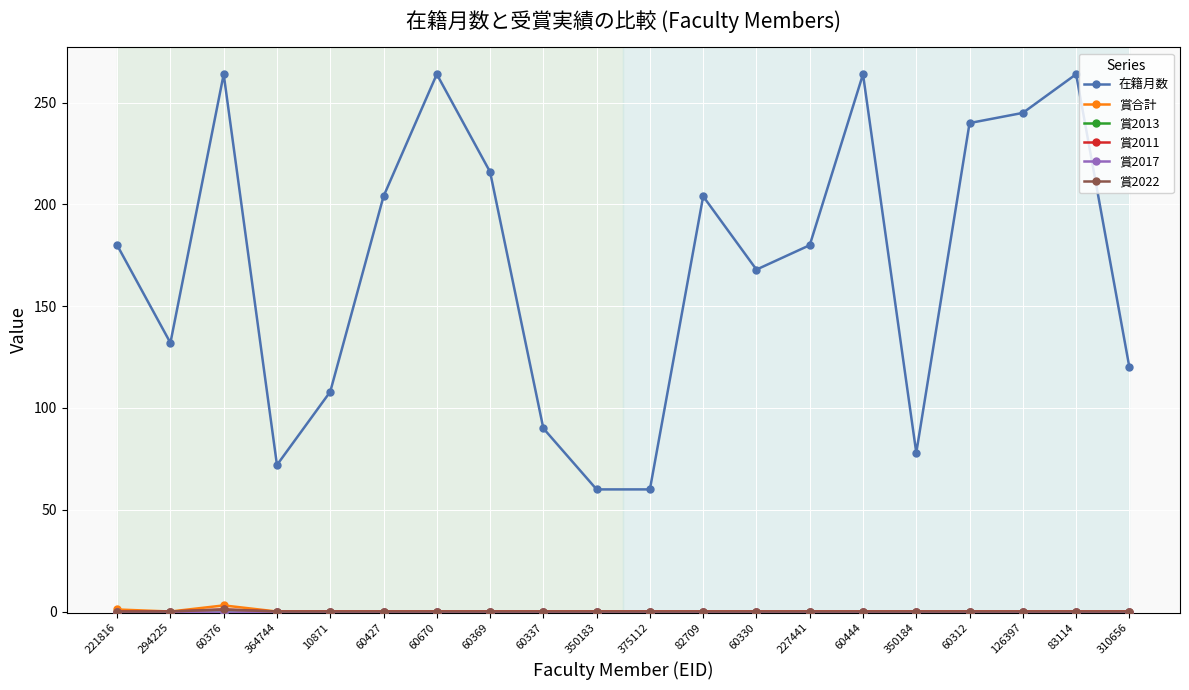

The value of 賞2017 at 350184 is 0. True or false?

True